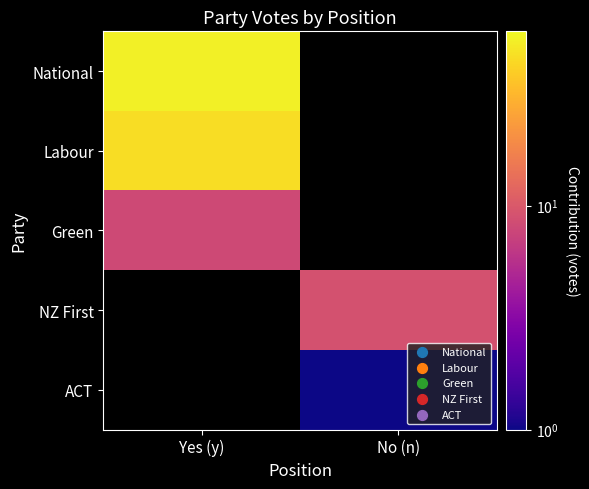

Which series has the largest range (max minus min)?

National